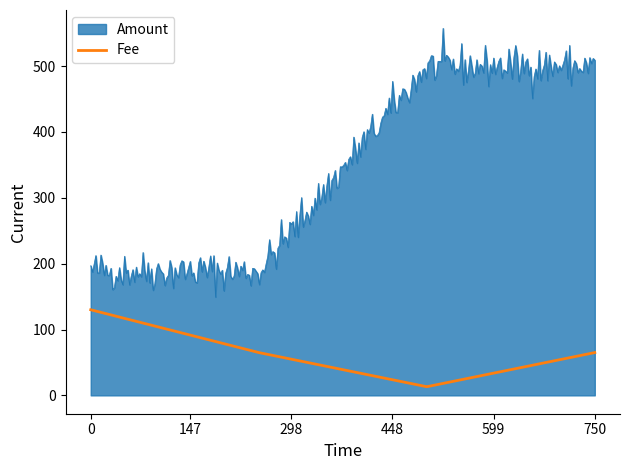

Does the chart have visible grid lines?

No